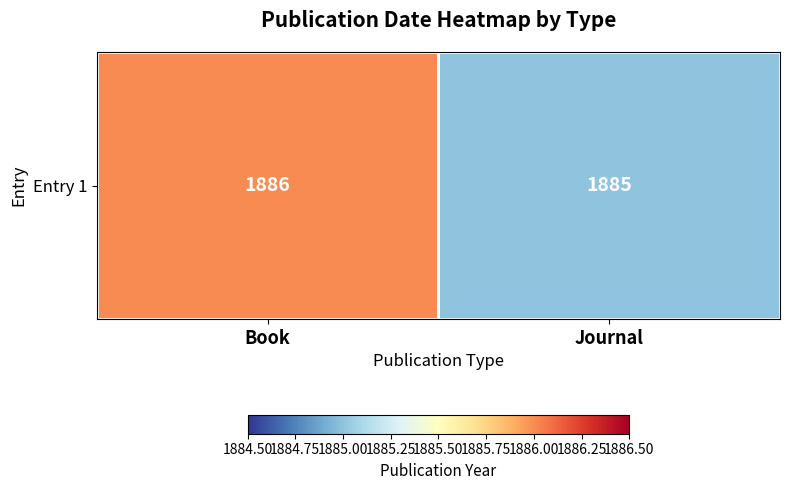

Reading left to right, what are all the values shown in this chart?

1886	1885